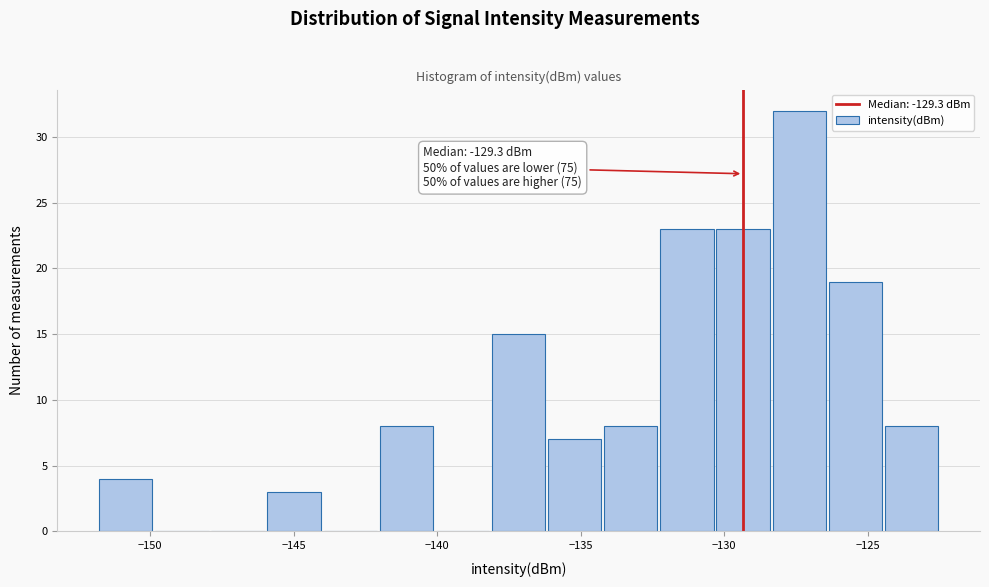

Around what value on the x-axis is the tallest bar? Give the approximate position of its centre, as read against the axis.

-127.5